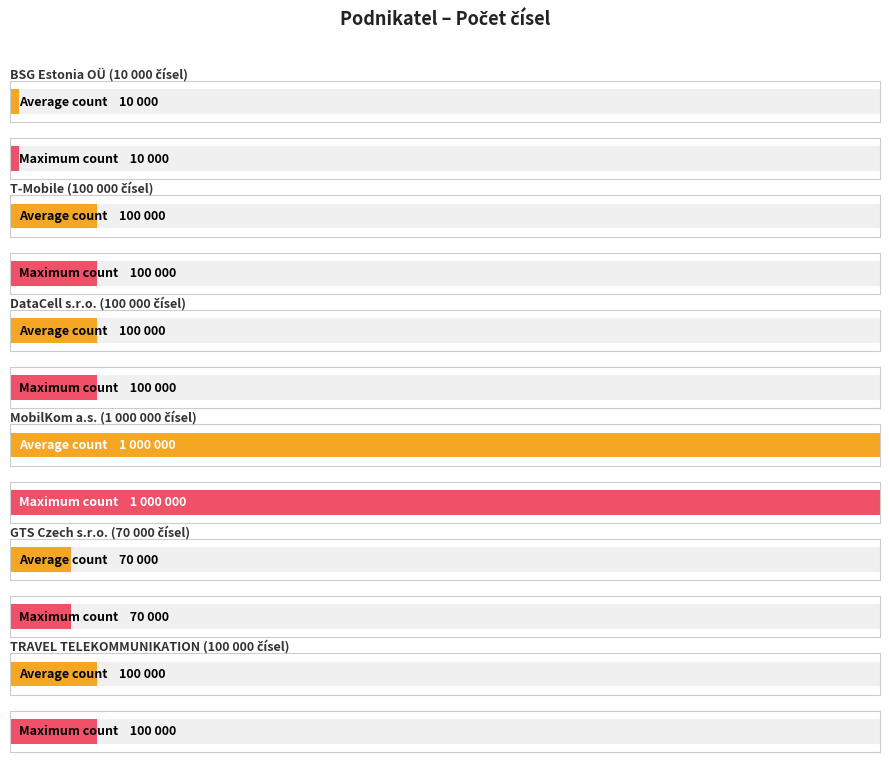

Which category has the highest value in the Average utilization series?

MobilKom, a.s.